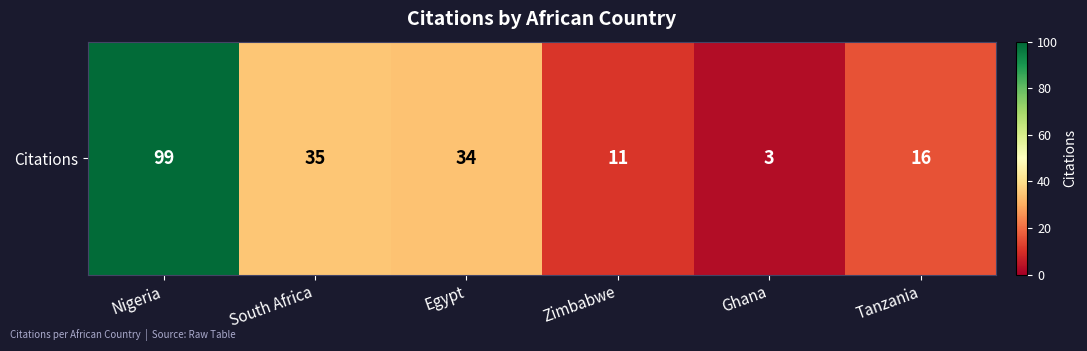

Which category has the lowest value across all series?

Ghana